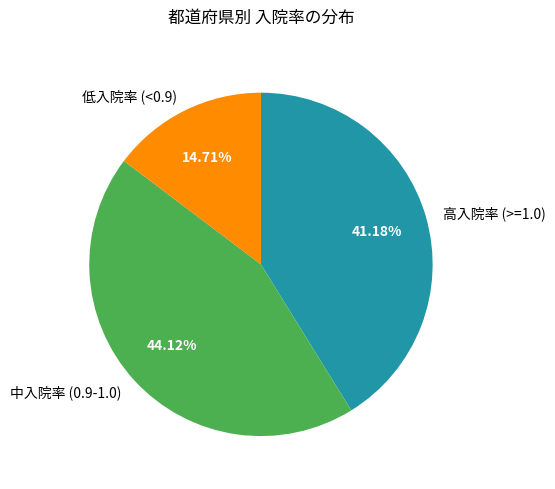

How many segments does this pie chart have?

3